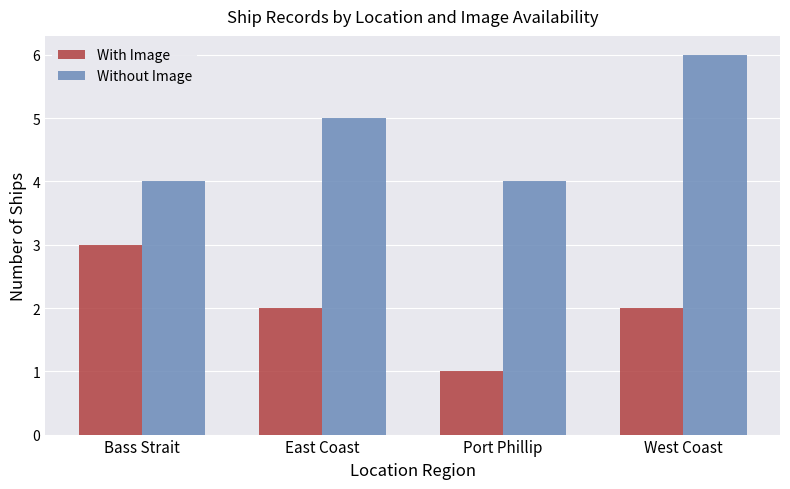

What is the label of the 4th bar from the right?

Bass Strait